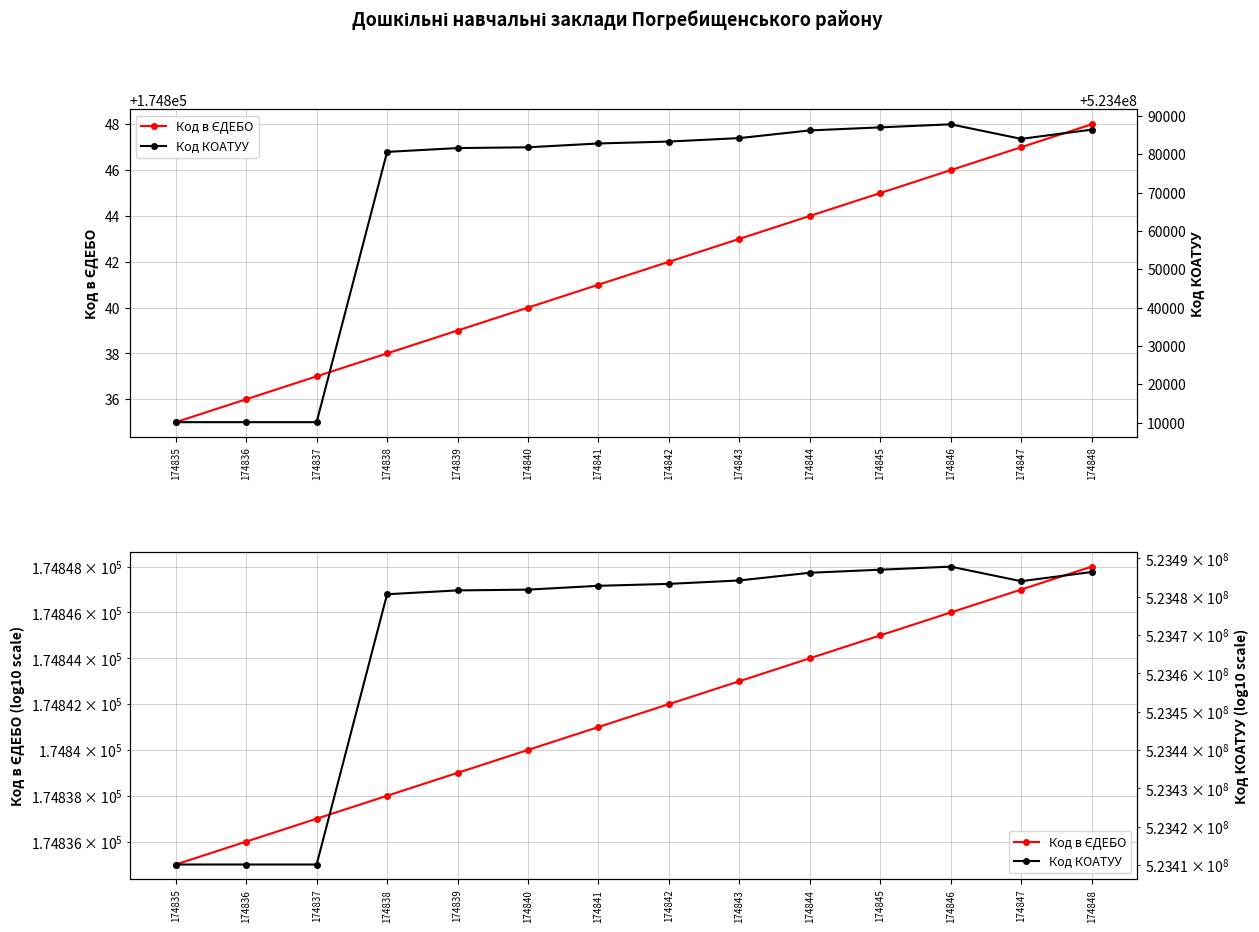

How many lines are shown in the chart?

2